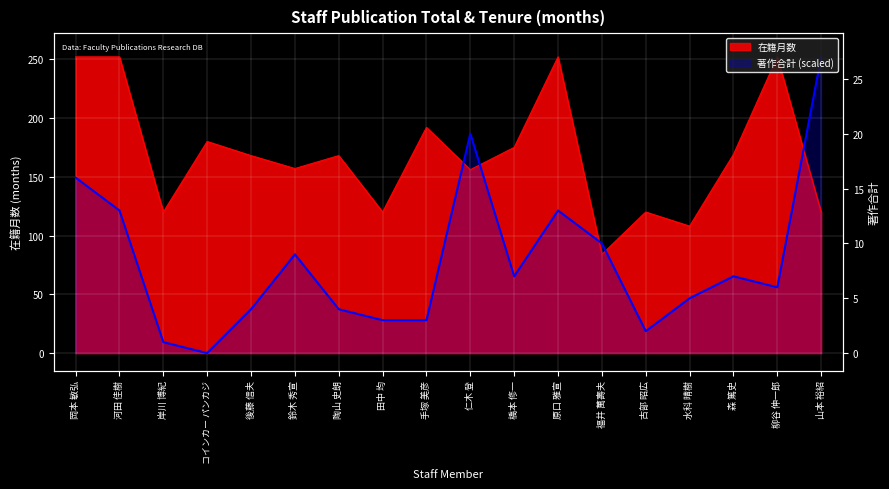

Reading left to right, extract all data points from this chart.

在籍月数: 252.0	252.0	120.0	180.0	168.0	157.0	168.0	120.0	192.0	156.0	175.0	252.0	84.0	120.0	108.0	169.0	252.0	120.0
著作合計: 149.3	121.3	9.3	0.0	37.3	84.0	37.3	28.0	28.0	186.7	65.3	121.3	93.3	18.7	46.7	65.3	56.0	252.0